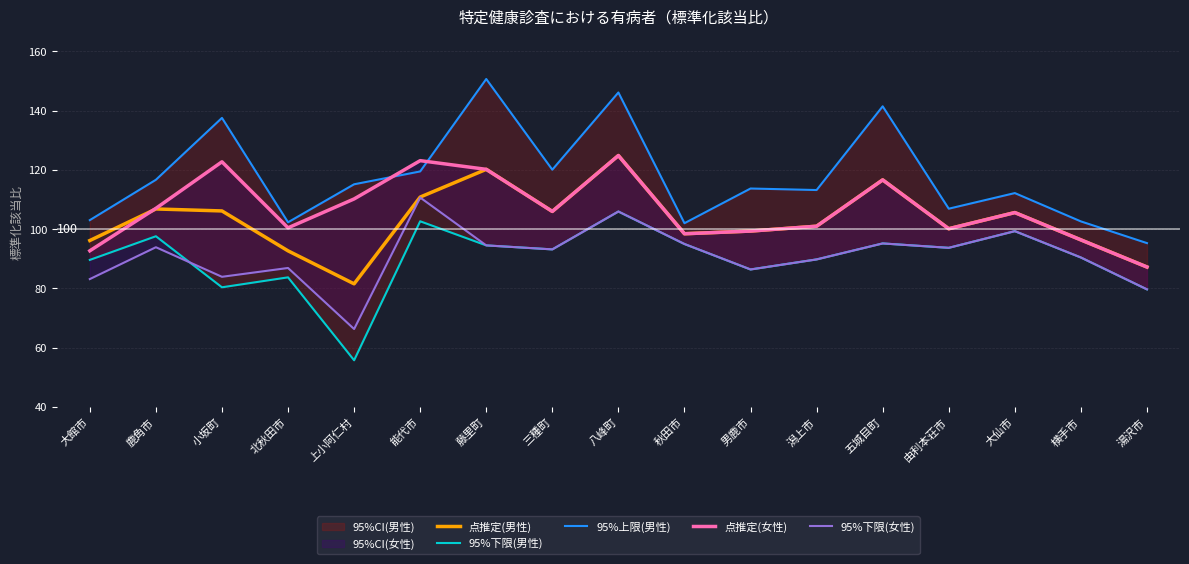

Which category has the lowest value in the 95%上限(男性) series?

湯沢市